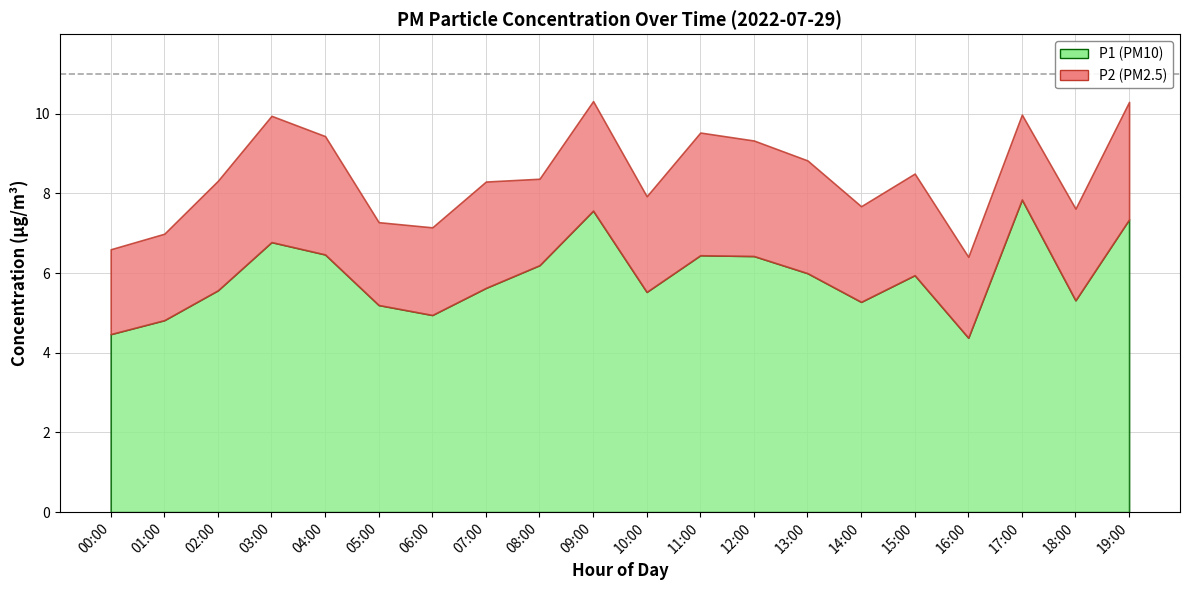

How many lines are shown in the chart?

2